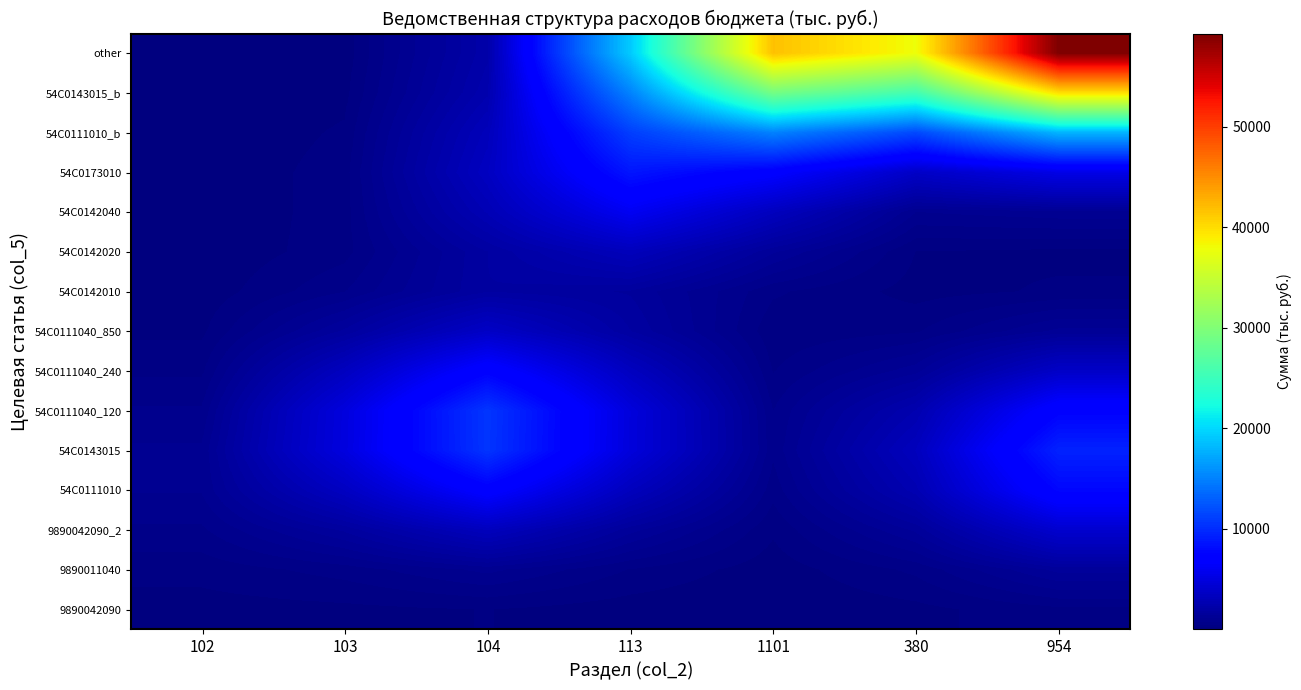

What is the total value across all series at 113?

85030.2